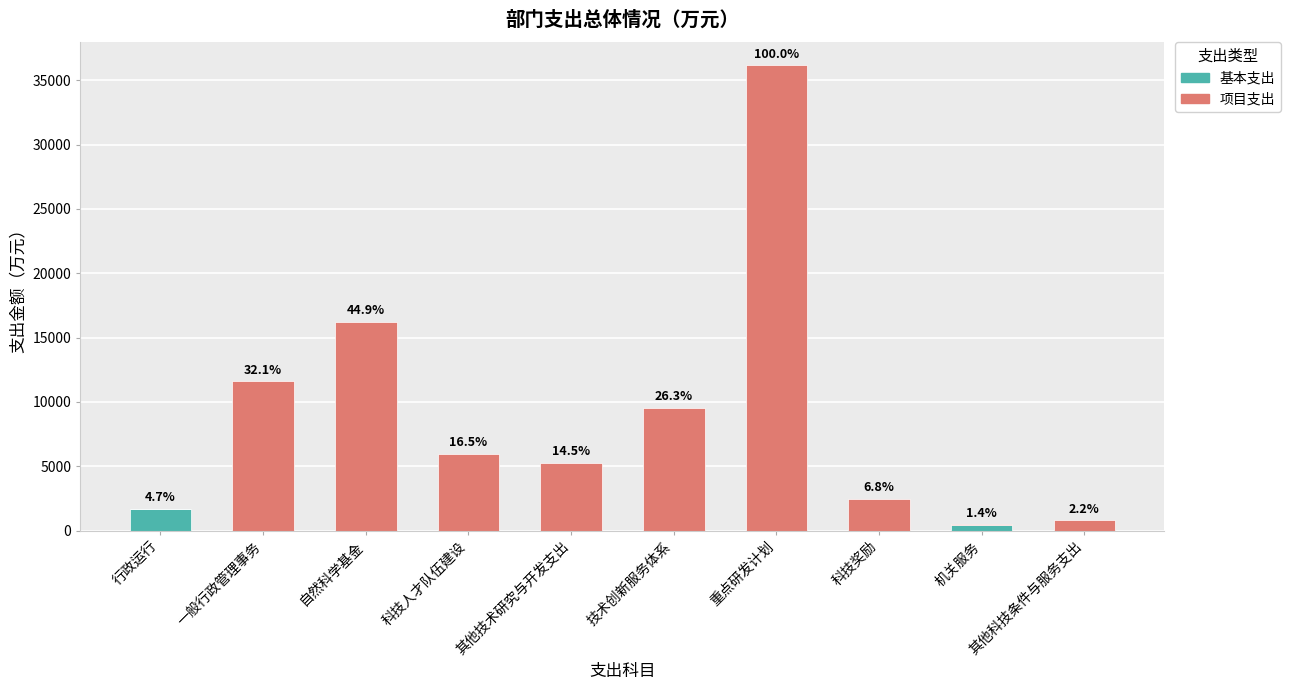

What are all the series names shown in the legend?

基本支出, 项目支出